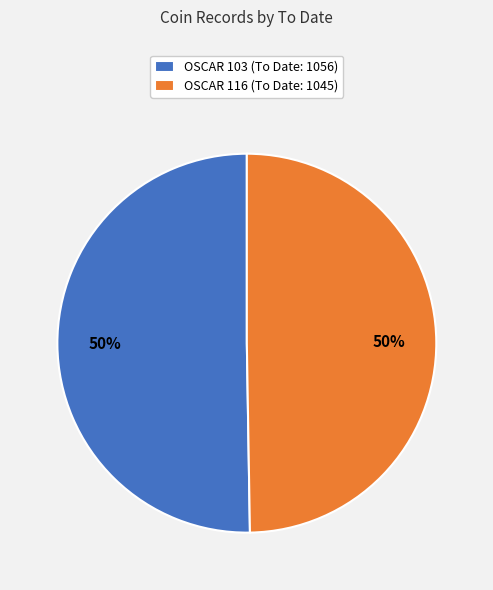

True or false: OSCAR 116 (To Date: 1045) accounts for 40% of the total.

False